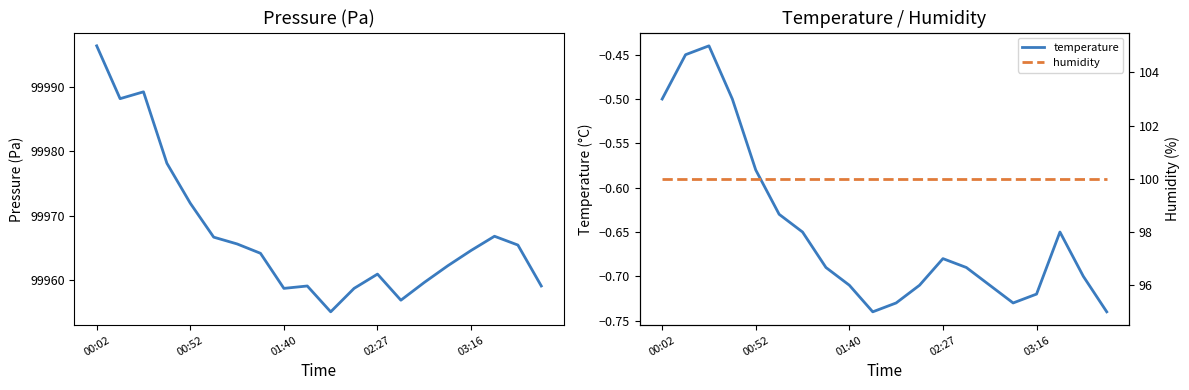

True or false: temperature has a value of -0.1 at 01:40.

False